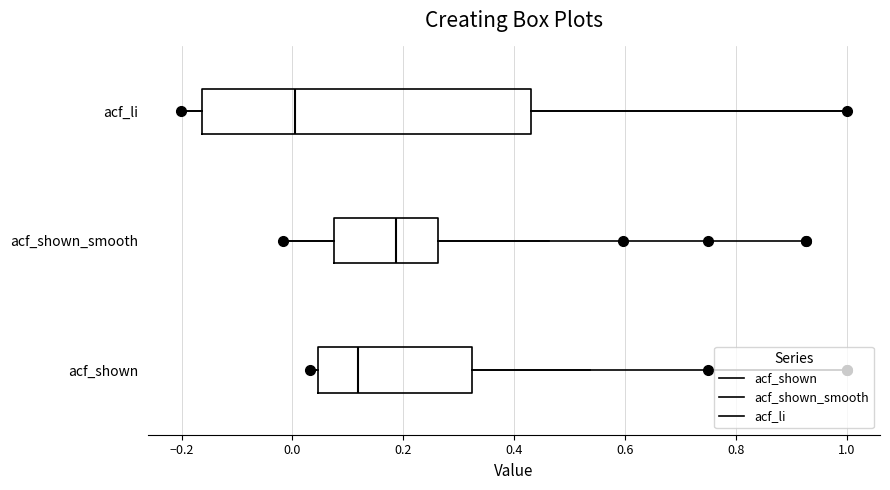

Where is the left edge of the box for acf_shown on the x-axis? The values are not printed on the chart, so give them approximately, as read against the axis.

0.04